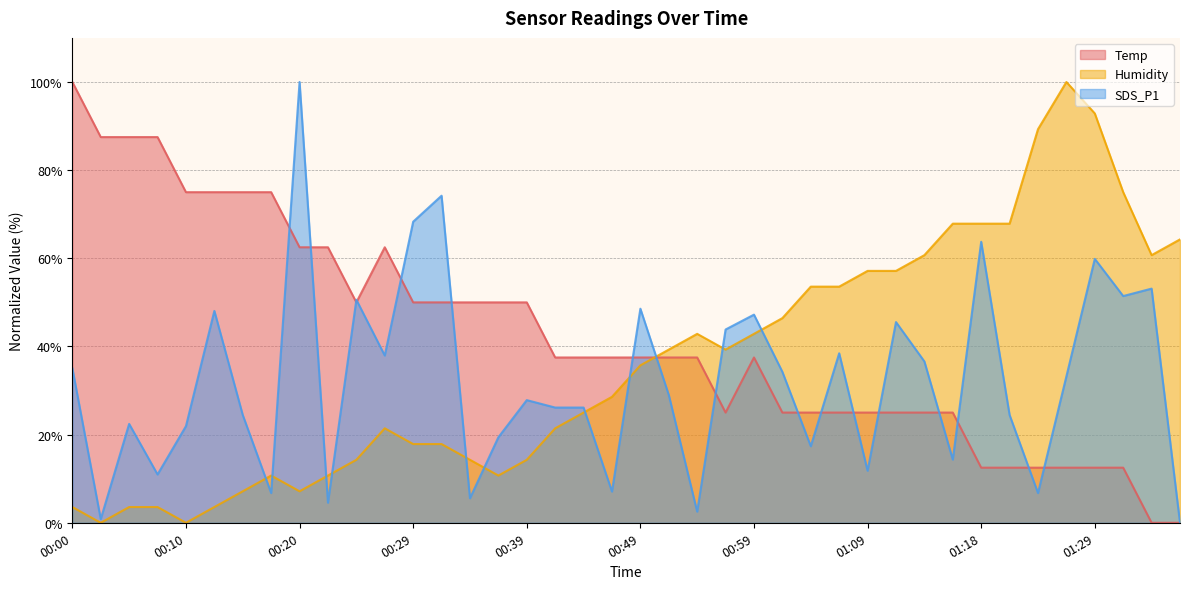

Between 00:10 and 01:18, which is larger?

00:10